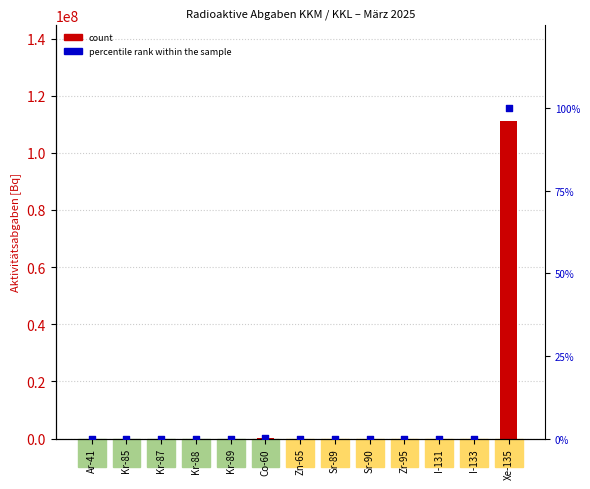

Which series has the largest Y range (max minus min)?

count